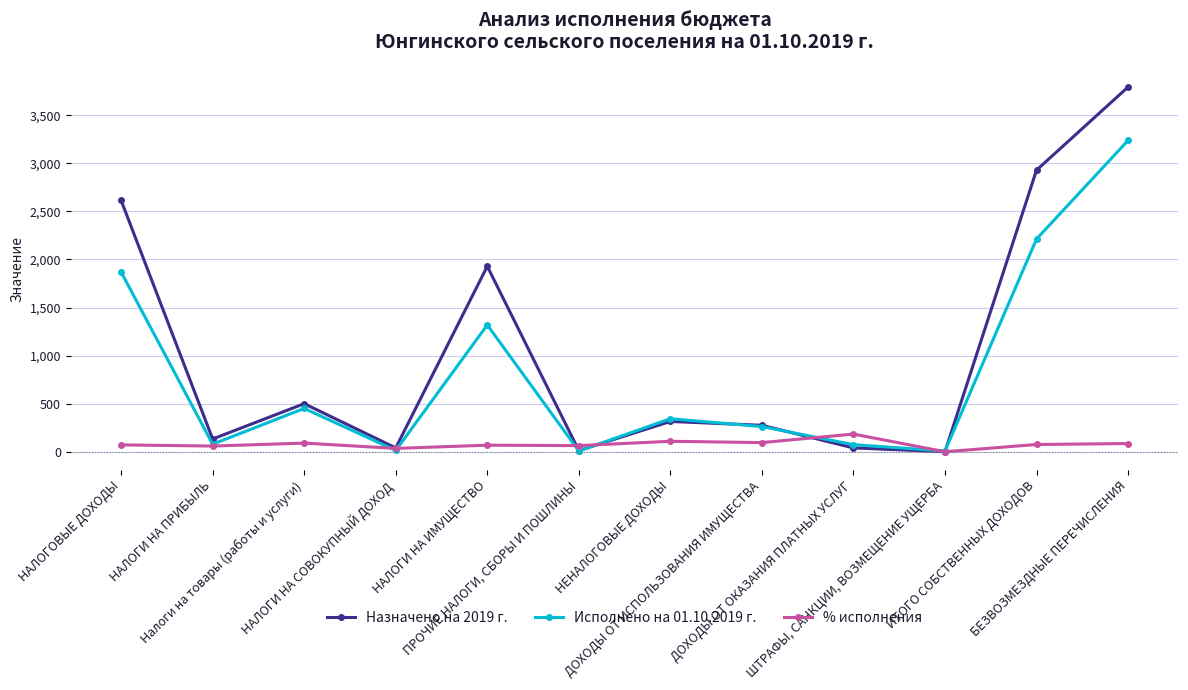

Rank the series by their average value, from lowest to highest.

% исполнения, Исполнено на 01.10.2019 г., Назначено на 2019 г.